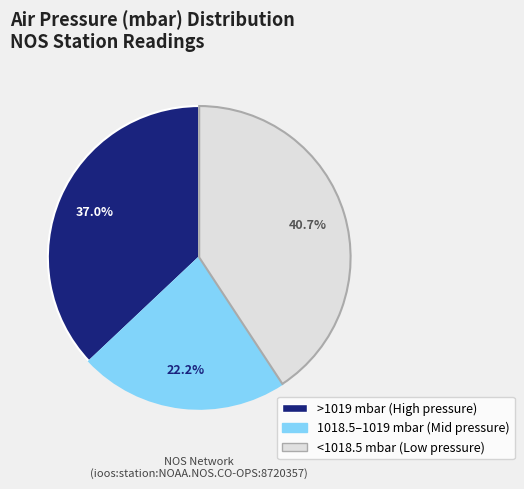

Is there any slice that represents more than half of the pie?

No